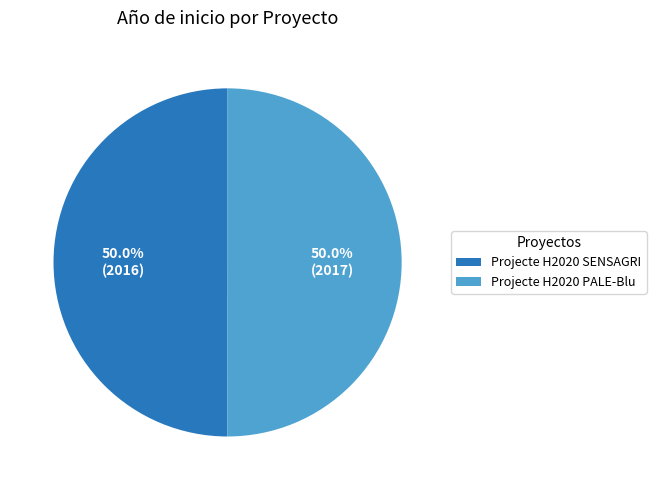

How many slices are in this pie chart?

2